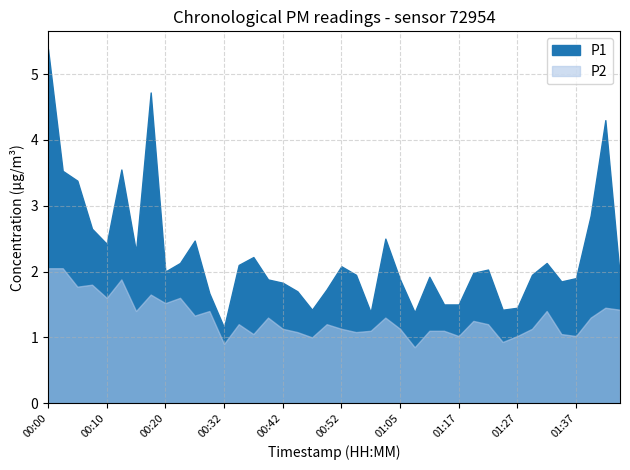

What is the maximum value for P1?

5.4